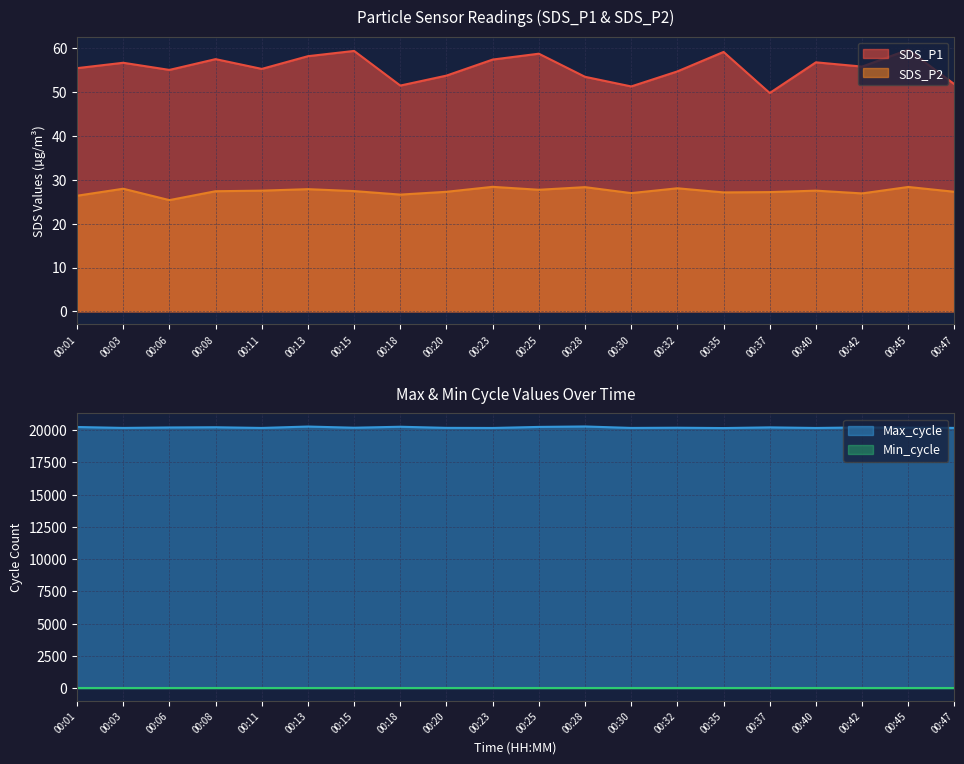

Where is the first local minimum for SDS_P1?

00:06